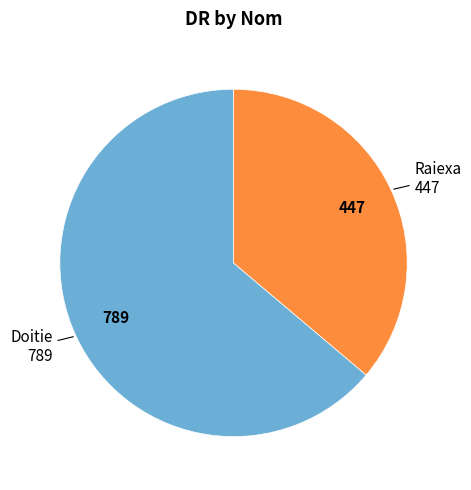

How many segments does this pie chart have?

2